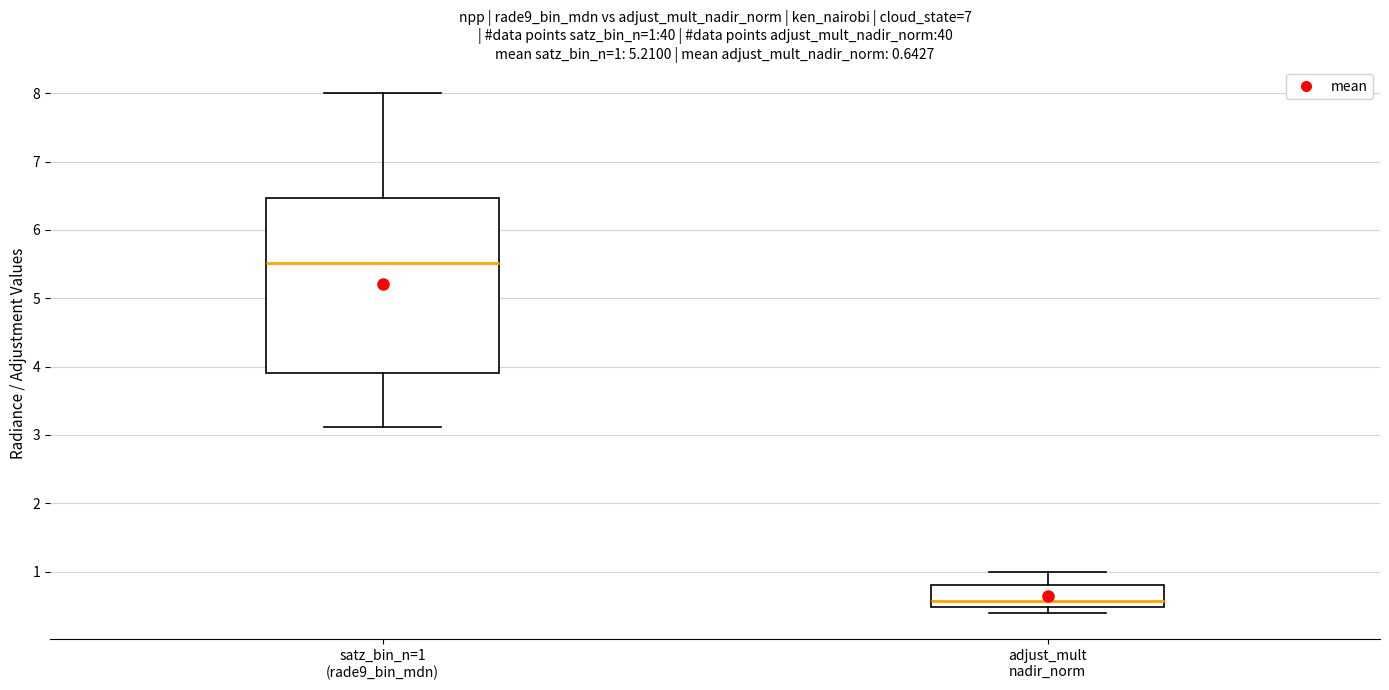

Which box has the lowest median line?

adjust_mult nadir_norm